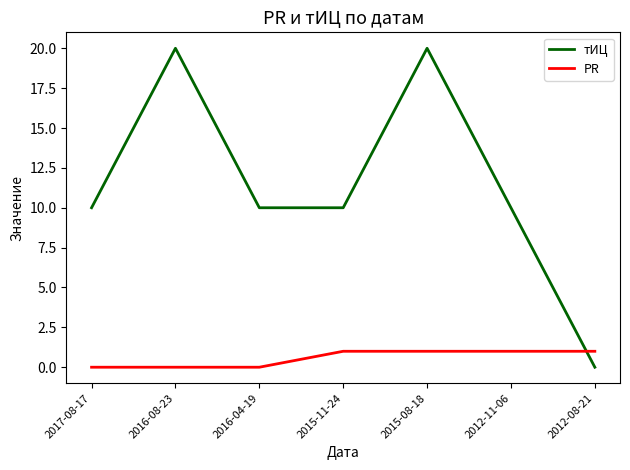

What is the approximate value of PR at 2015-08-18?

1